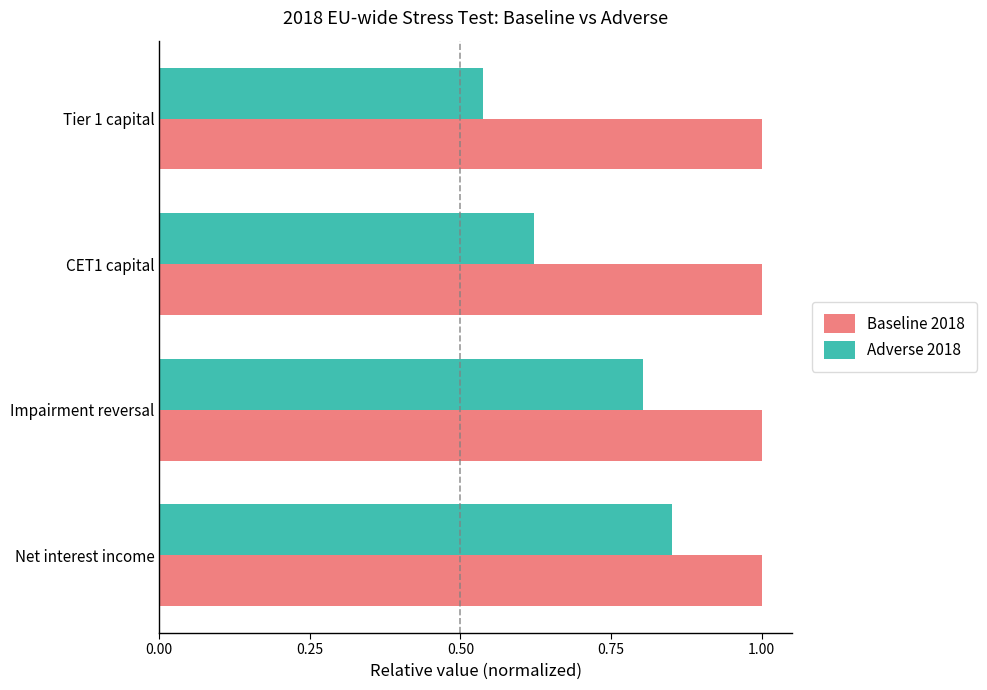

True or false: Adverse 2018 has a value of 0.4 at CET1 capital.

False